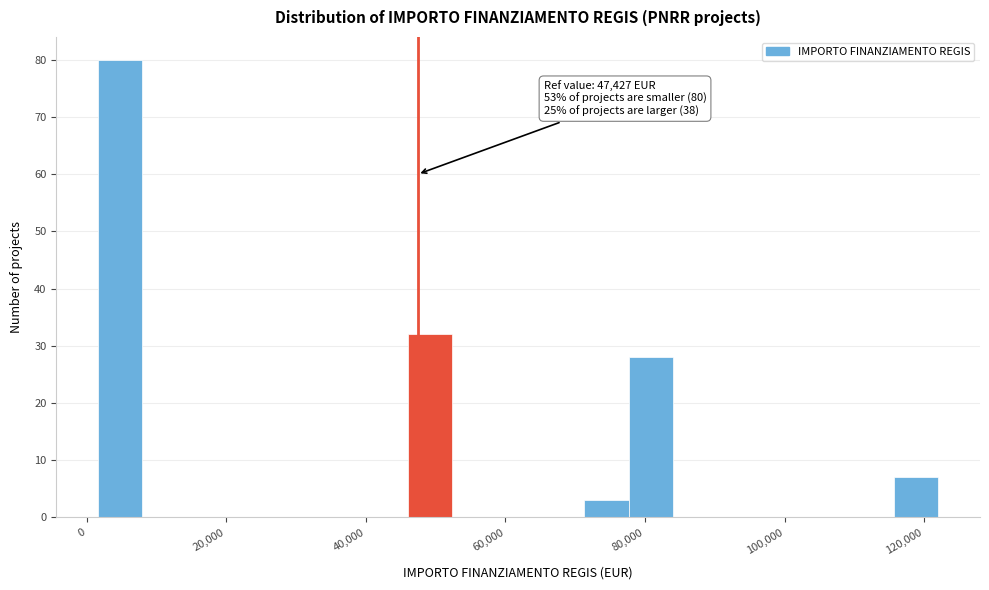

Read against the x-axis, roughly where is the centre of the tallest bar?

4000